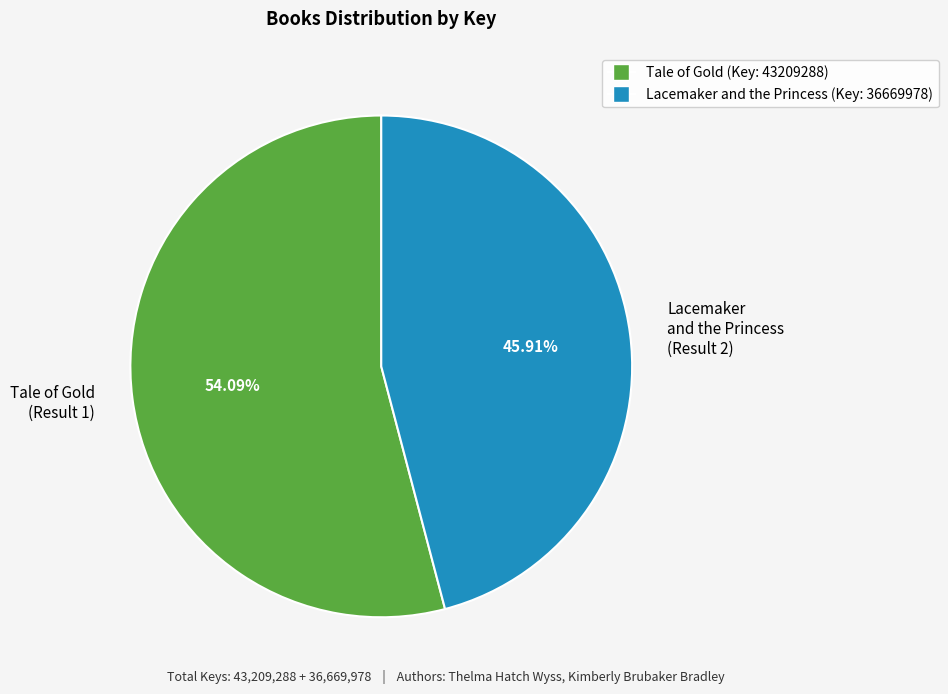

Is Lacemaker and the Princess (Result 2) the majority of the pie?

No